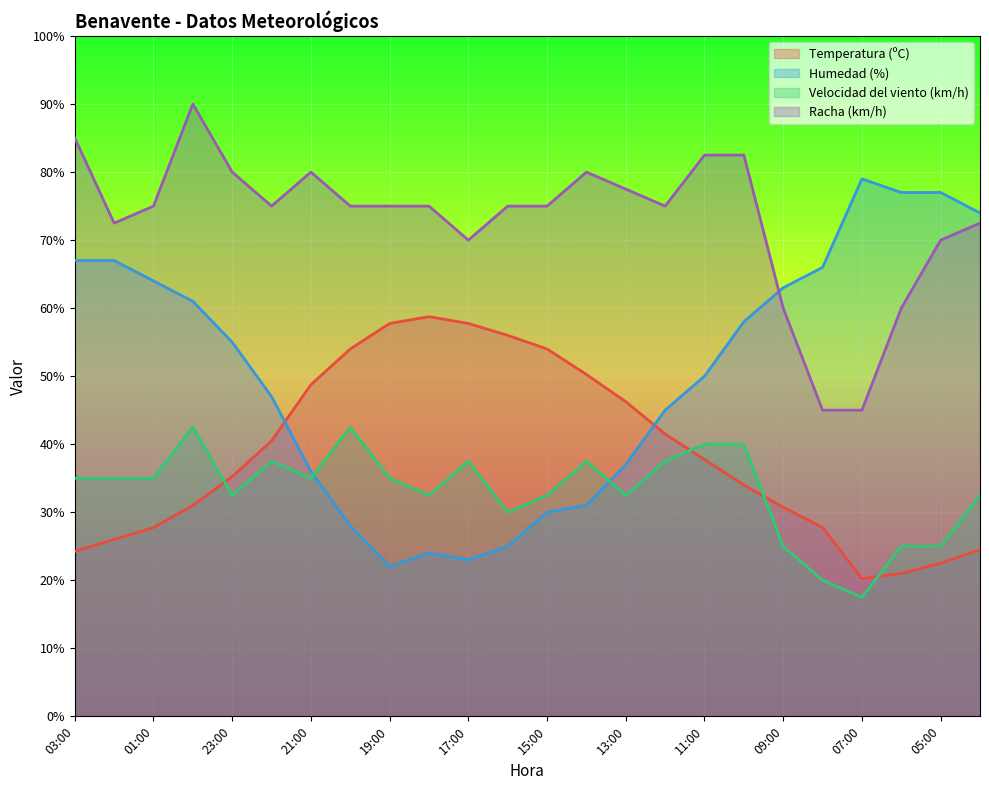

True or false: Velocidad del viento (km/h) and Racha (km/h) cross at least once.

False